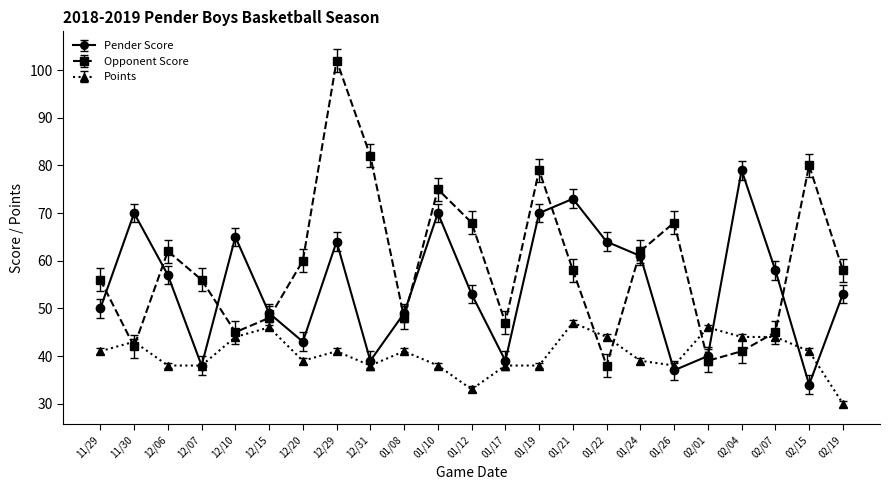

Reading right to left, what are all the values shown in this chart?

Pender Score: 53	34	58	79	40	37	61	64	73	70	39	53	70	49	39	64	43	49	65	38	57	70	50
Opponent Score: 58	80	45	41	39	68	62	38	58	79	47	68	75	48	82	102	60	48	45	56	62	42	56
Points: 30	41	44	44	46	38	39	44	47	38	38	33	38	41	38	41	39	46	44	38	38	43	41